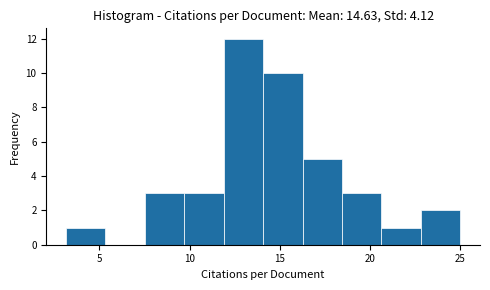

Reading left to right, list every bar in this chart as the range it spans on the x-axis followed by its height. Neither the bar edges nor the heights are printed on the chart, so give them approximately, as read against the axes.

3.0 to 5.5: 1
5.5 to 7.5: 0
7.5 to 9.5: 3
9.5 to 12.0: 3
12.0 to 14.0: 12
14.0 to 16.5: 10
16.5 to 18.5: 5
18.5 to 20.5: 3
20.5 to 23.0: 1
23.0 to 25.0: 2